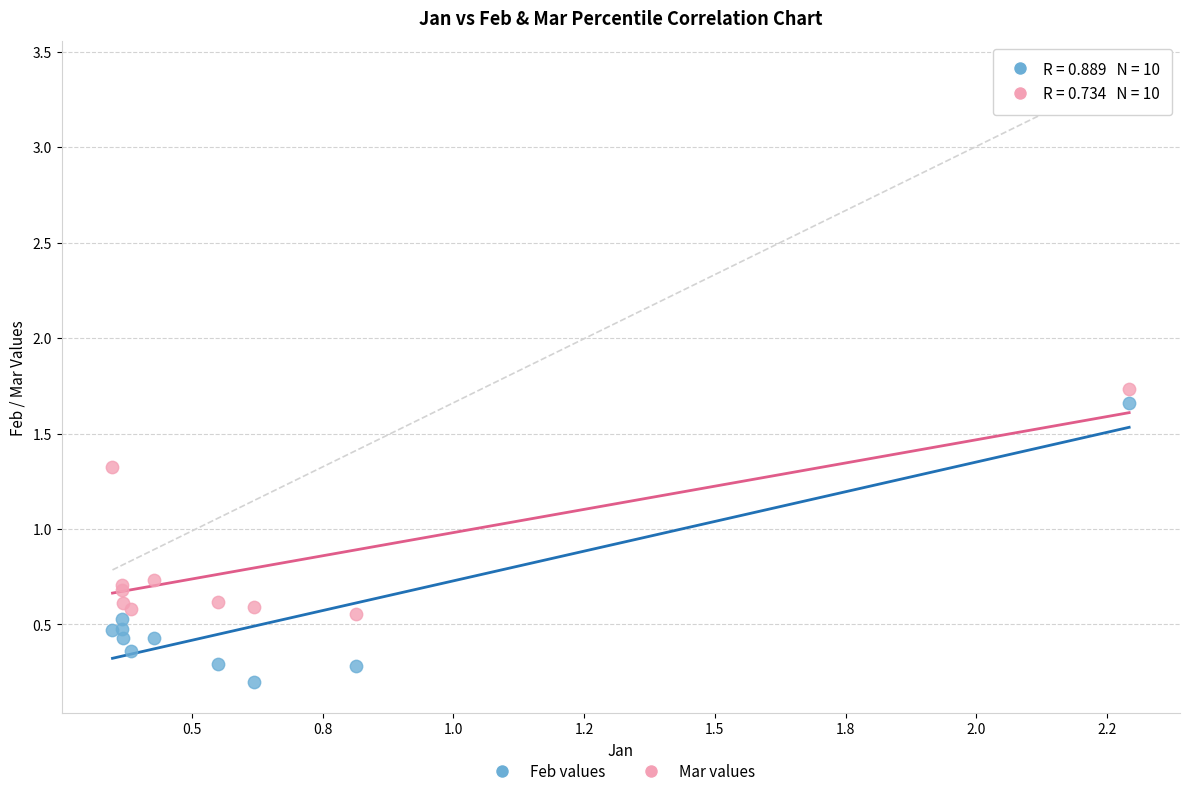

Which series contains the lowest Y value?

Feb values